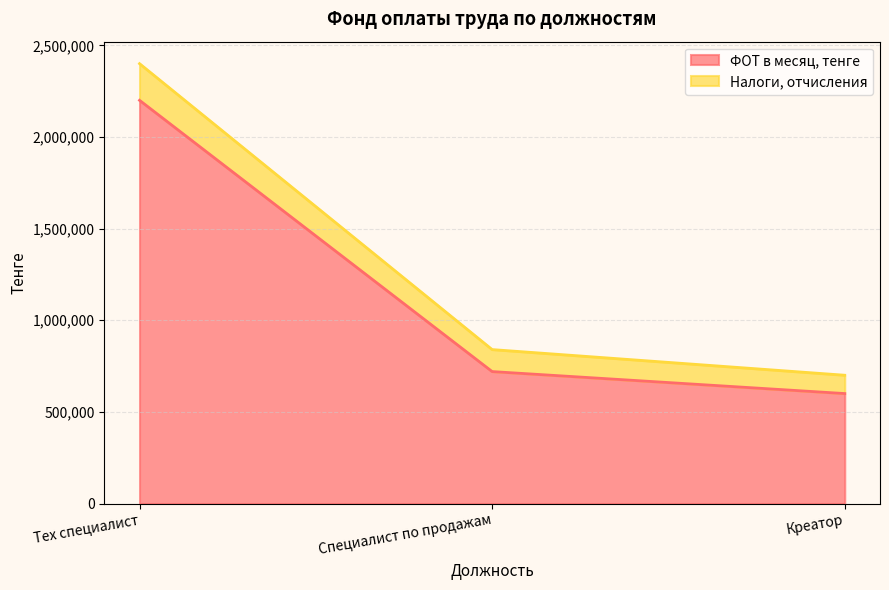

The value of ФОТ в месяц, тенге at Тех специалист is 2200000. True or false?

True